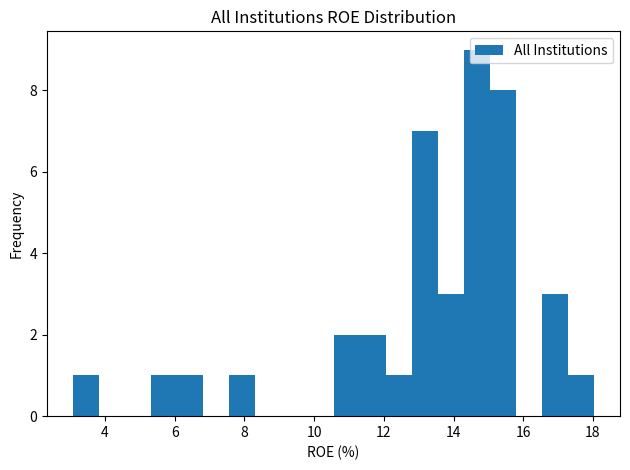

Around what value on the x-axis is the tallest bar? Give the approximate position of its centre, as read against the axis.

14.6